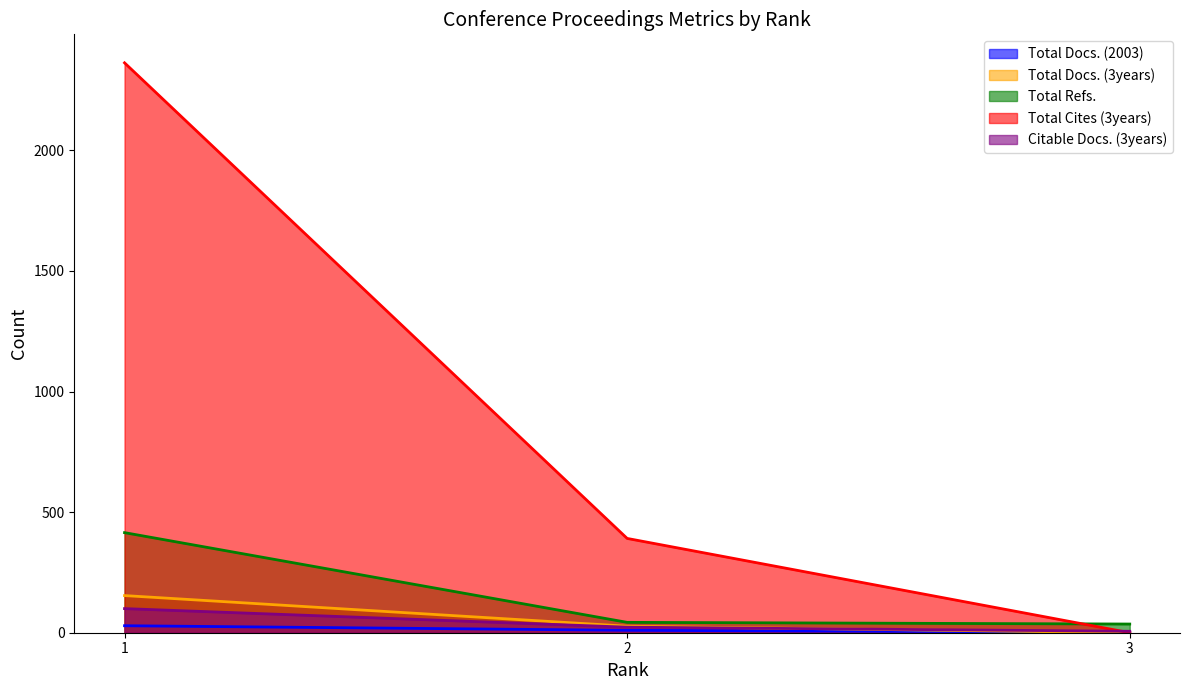

Which series has the largest range (max minus min)?

Total Cites (3years)